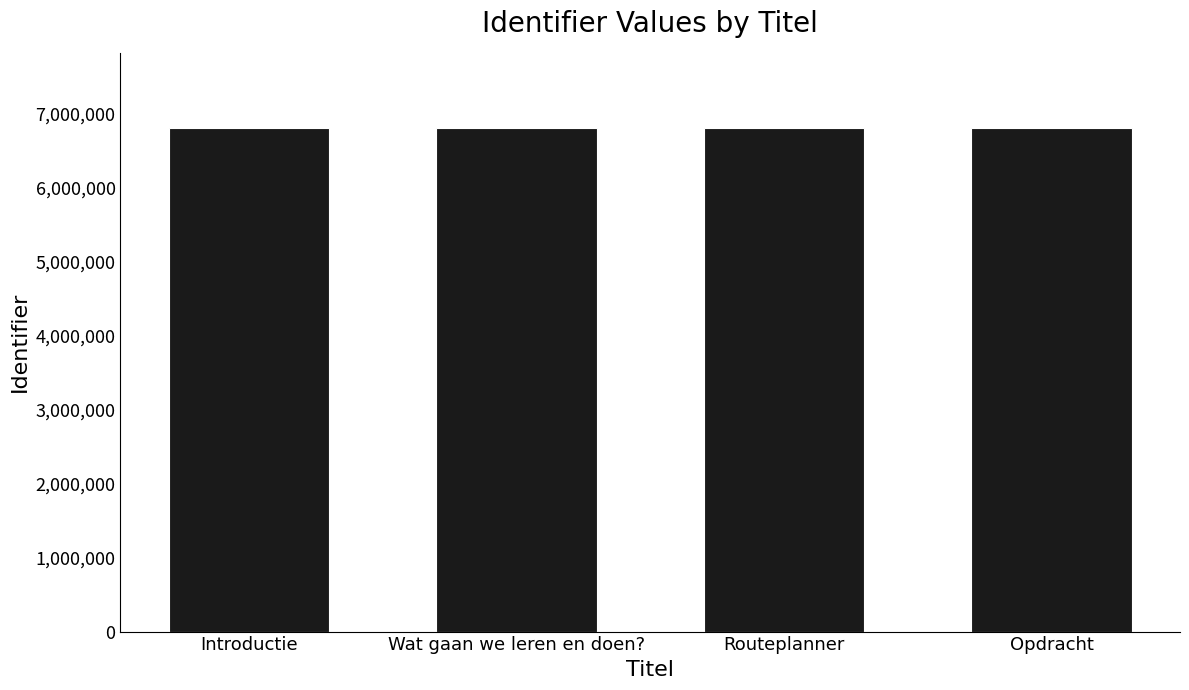

The chart shows a value of 6795245 at Wat gaan we leren en doen?. True or false?

True